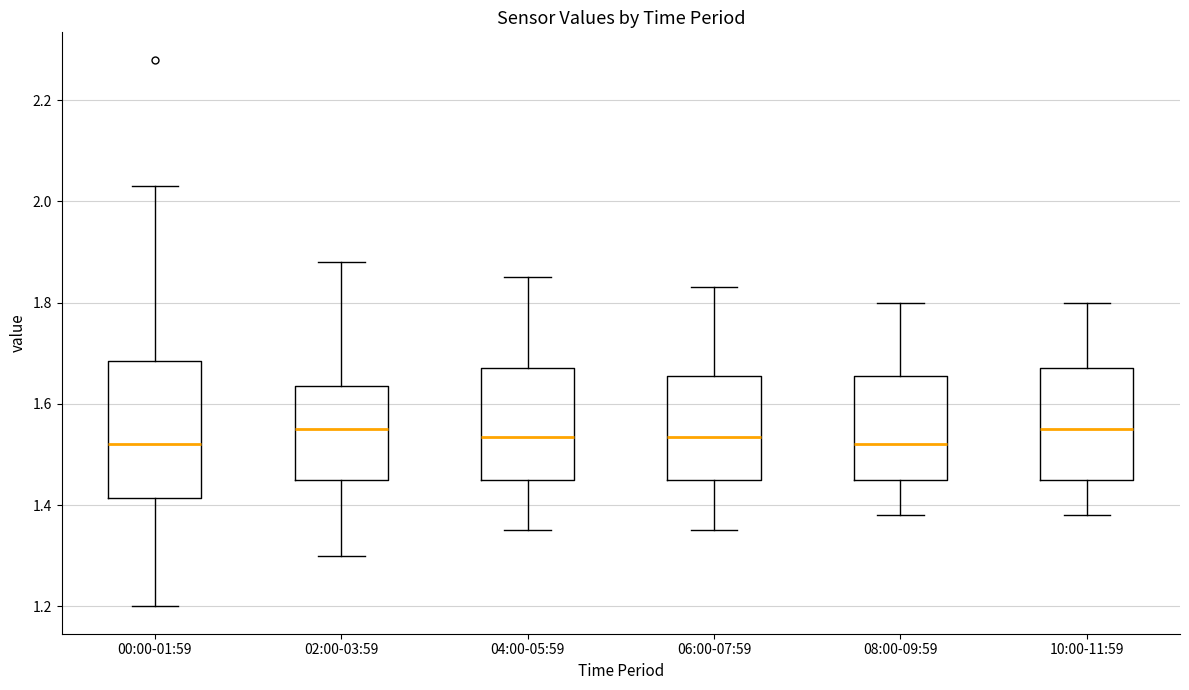

Where does the lower whisker of the box for 02:00-03:59 end on the y-axis? The values are not printed on the chart, so give them approximately, as read against the axis.

1.30